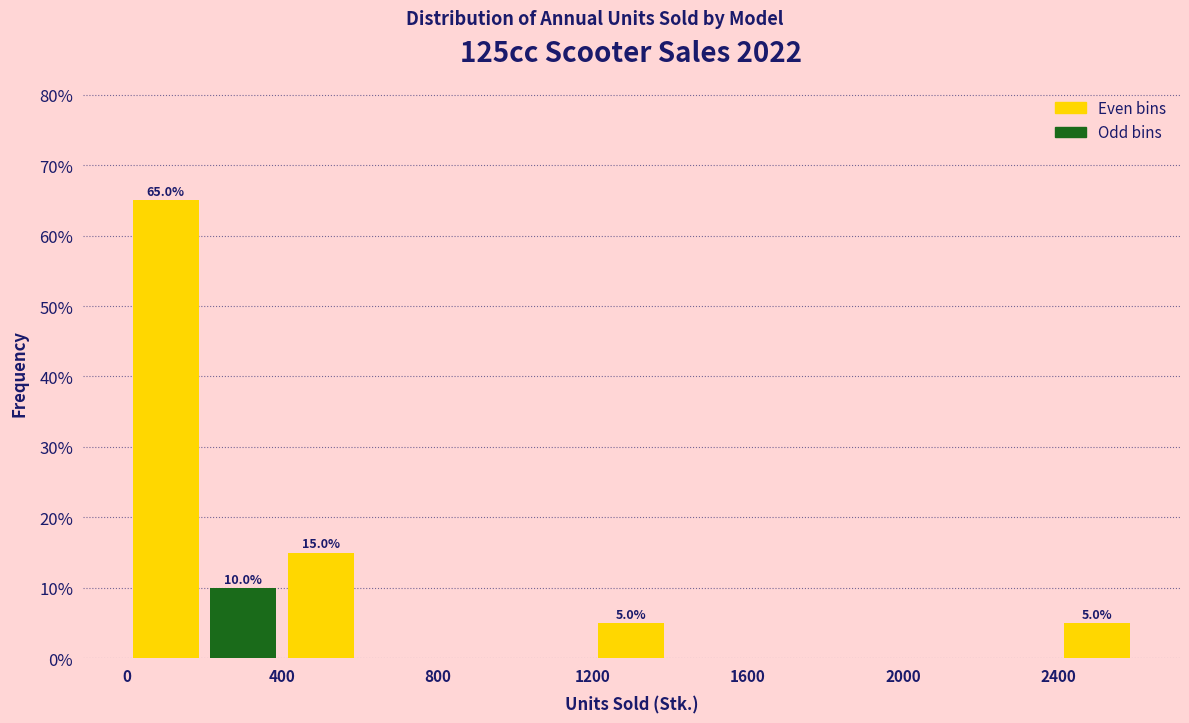

Which range on the x-axis has the tallest bar?

0 to 200